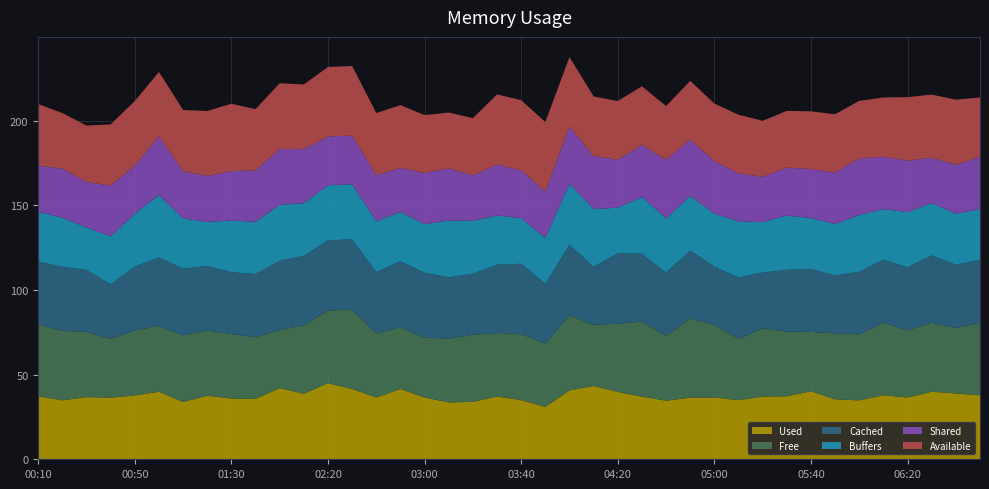

What is the total value across all series at 02:20?

231.7